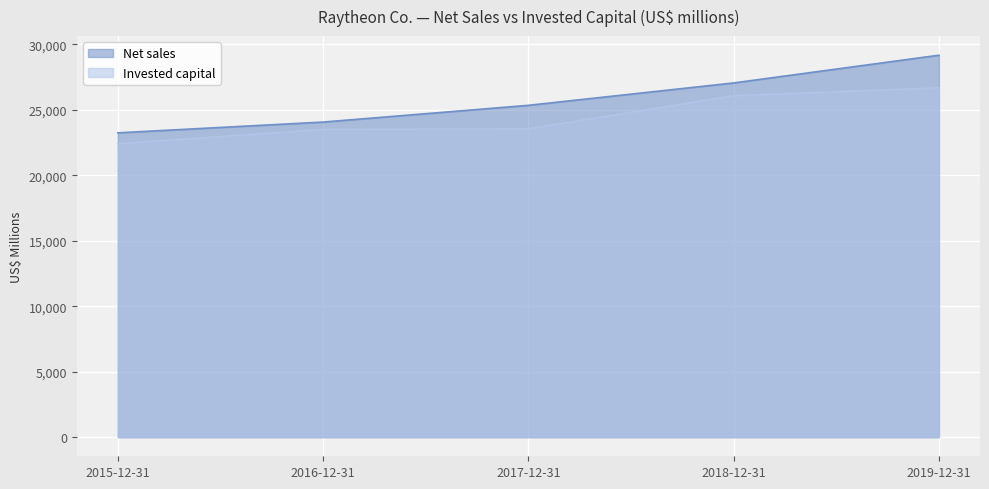

The value of Net sales at 2018-12-31 is 27058. True or false?

True